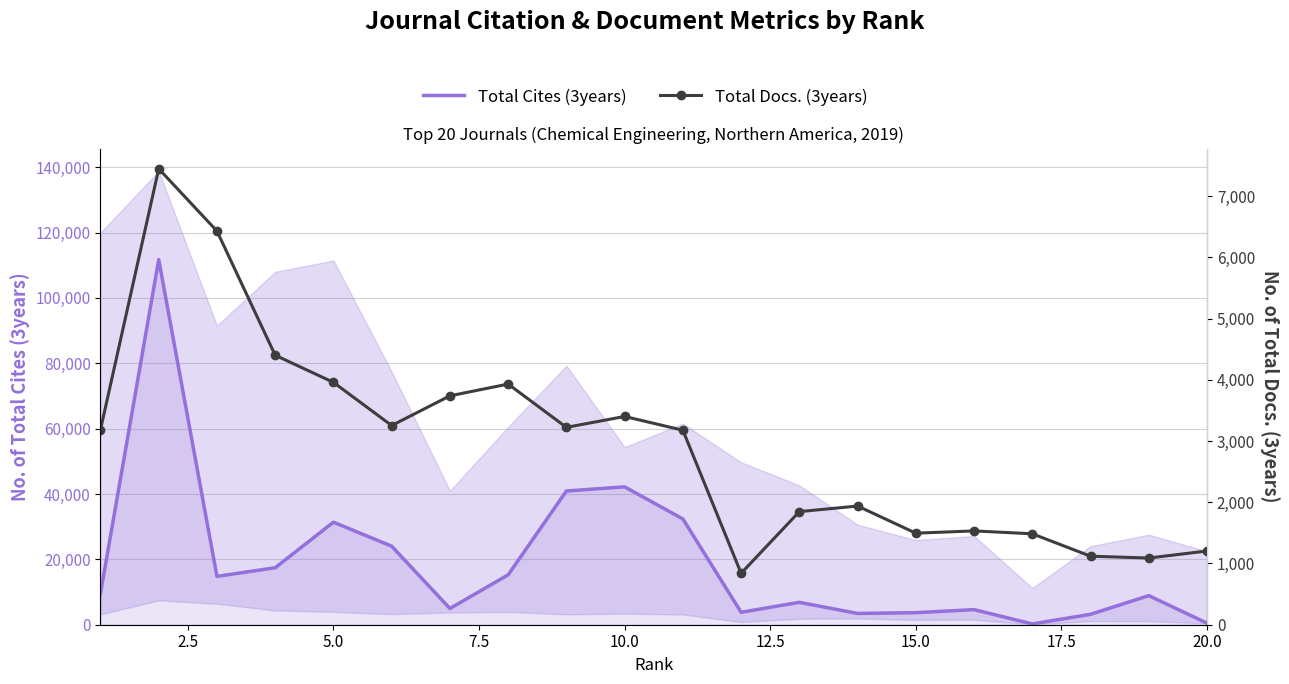

The Total Docs. (3years) series shows 6578 at 5.0. True or false?

False